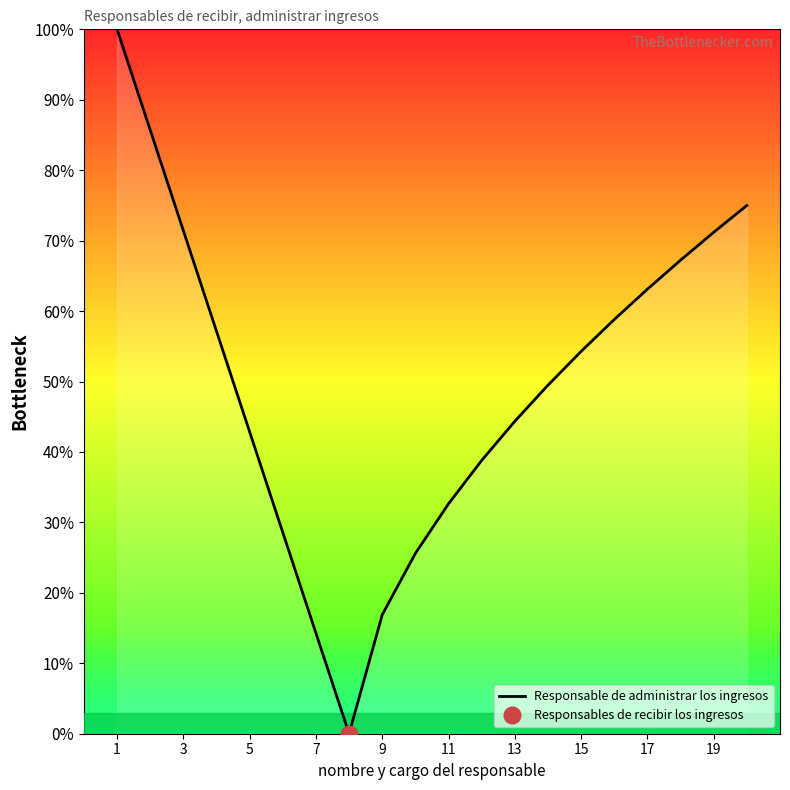

What is the difference between the maximum and minimum values?

100.0